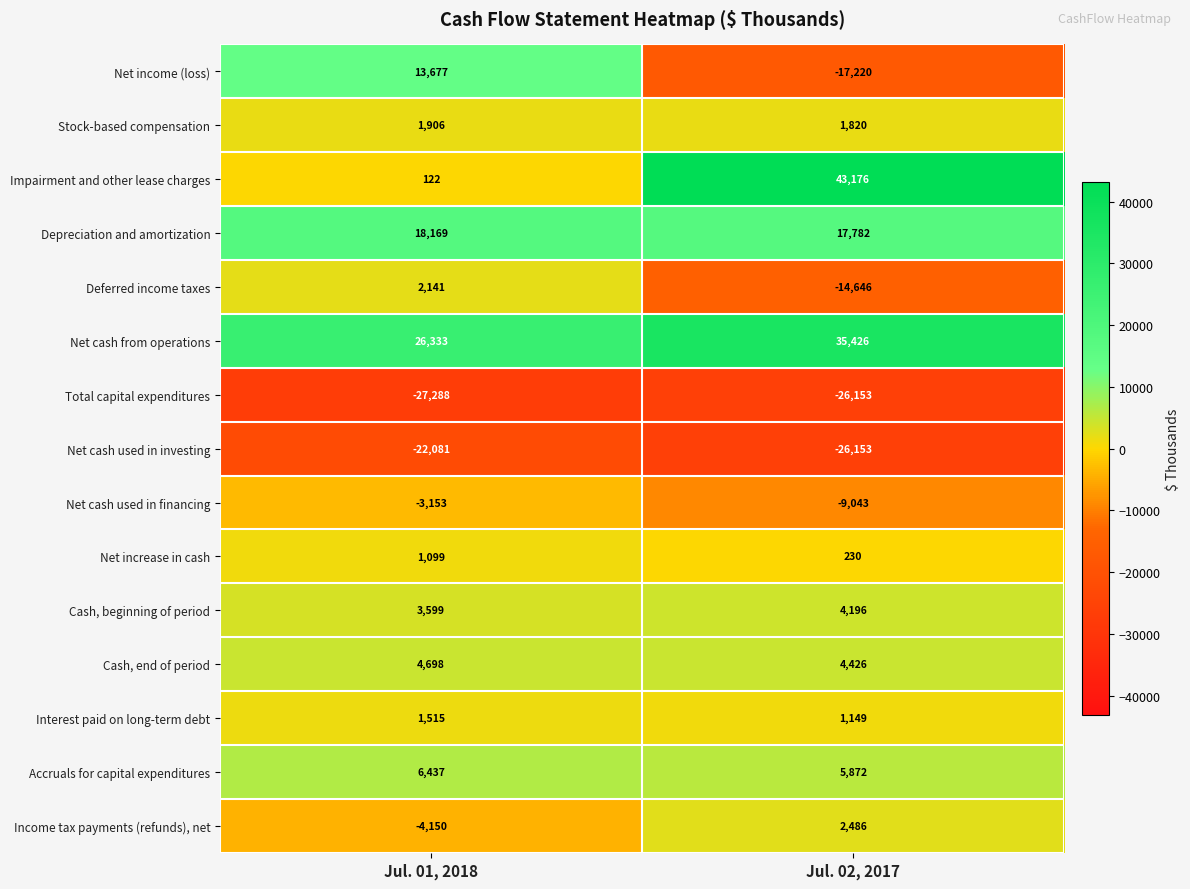

At Jul. 01, 2018, list the series in order from largest to smallest.

Net cash from operations, Depreciation and amortization, Net income (loss), Accruals for capital expenditures, Cash, end of period, Cash, beginning of period, Deferred income taxes, Stock-based compensation, Interest paid on long-term debt, Net increase in cash, Impairment and other lease charges, Net cash used in financing, Income tax payments (refunds), net, Net cash used in investing, Total capital expenditures